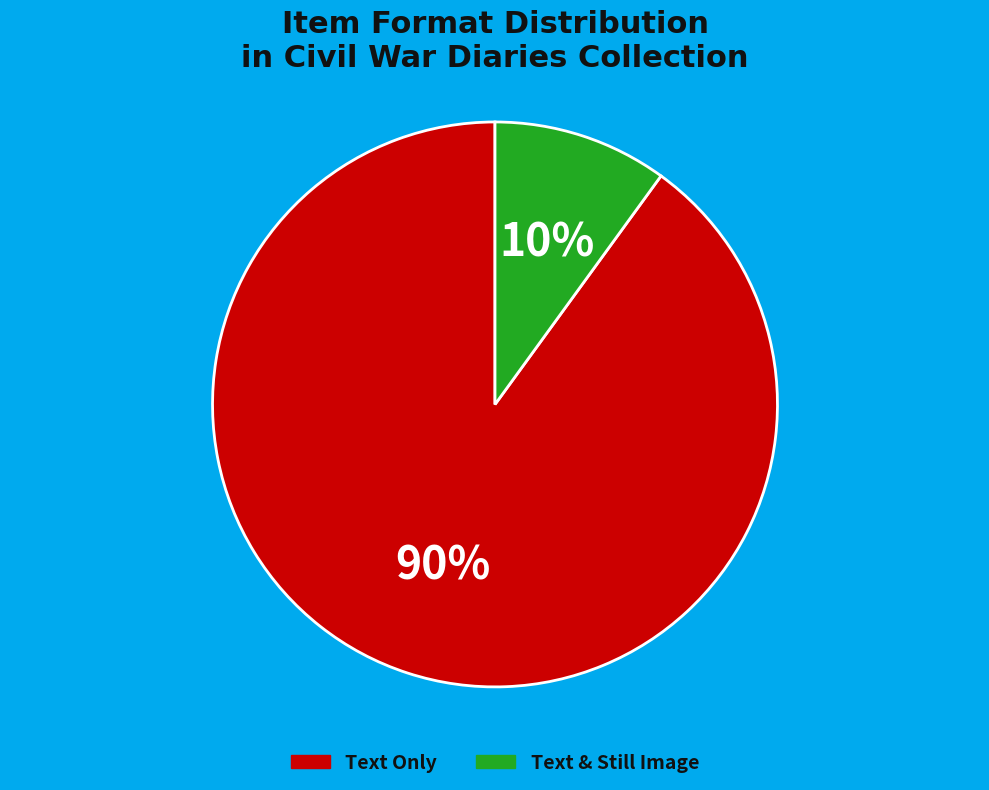

To the nearest percent, what is the average slice percentage?

50%